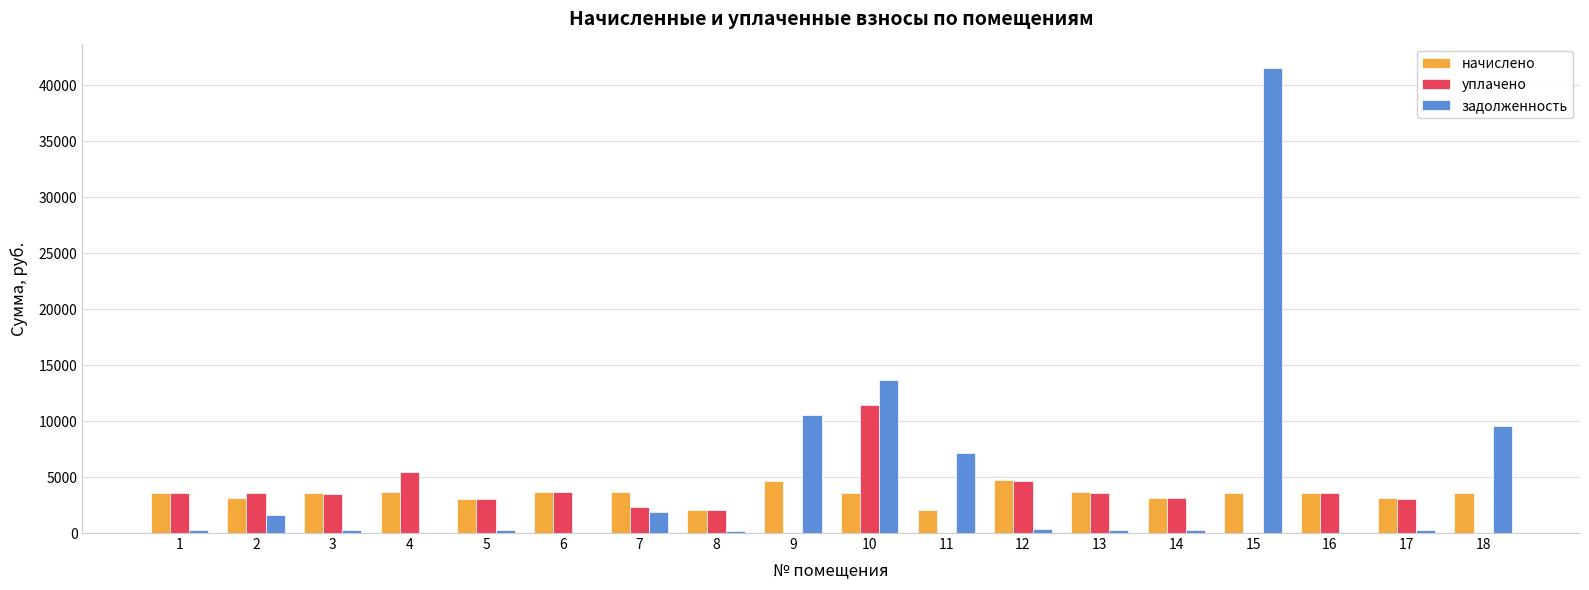

The уплачено series shows 3026.9 at 5. True or false?

True